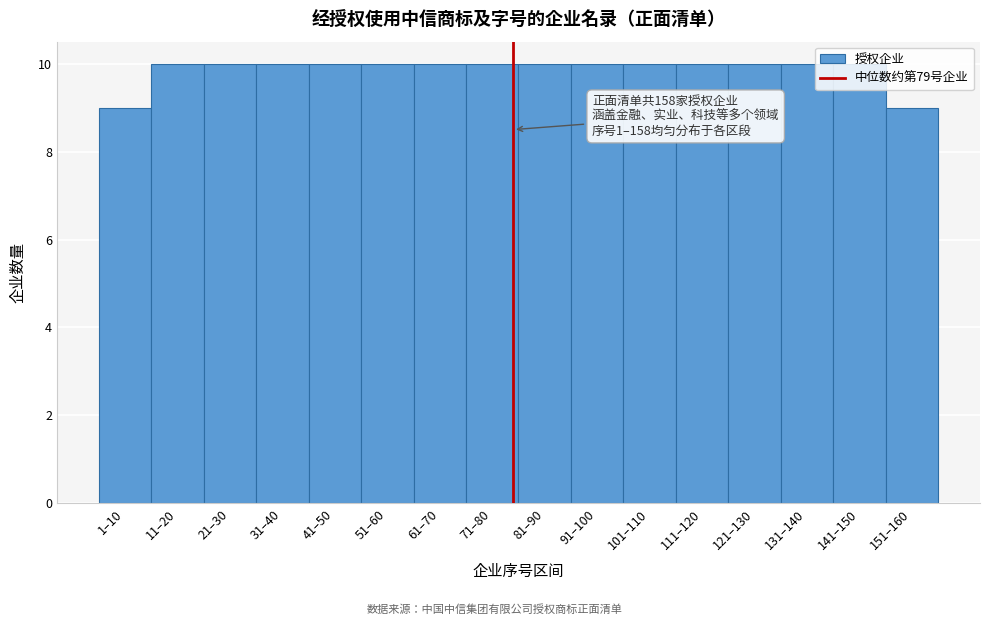

Approximately how many times larger is the value at 131–140 compared to 121–130?

1.0